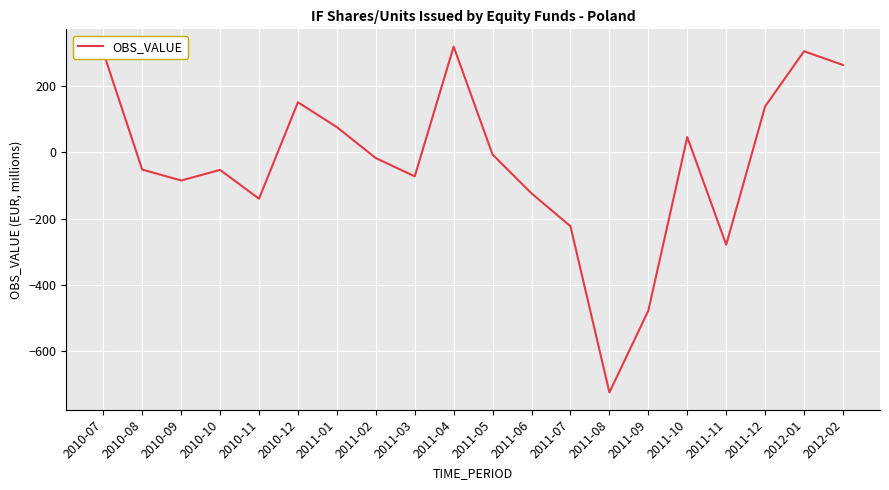

The value at 2011-04 is 142.8. True or false?

False